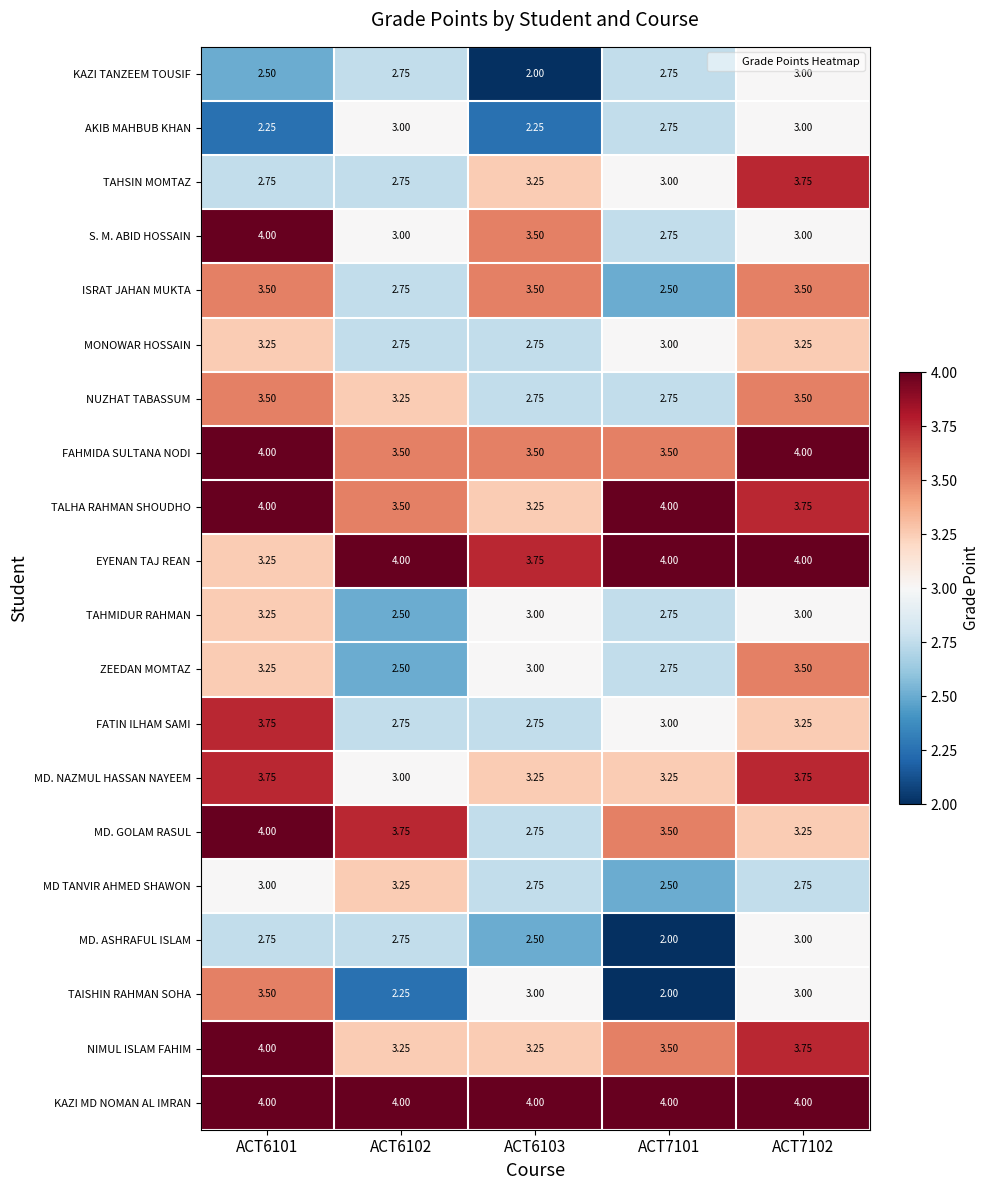

Which series has the largest range (max minus min)?

TAISHIN RAHMAN SOHA